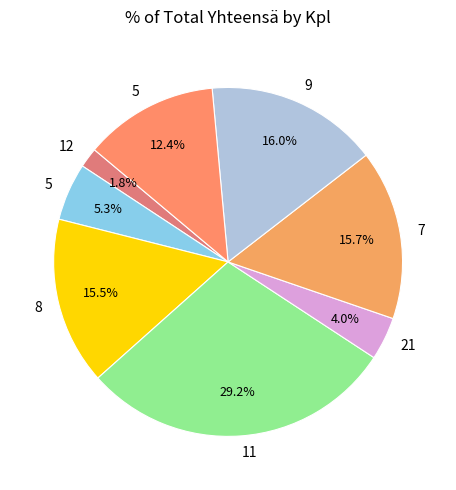

To the nearest percent, what is the average slice percentage?

12%